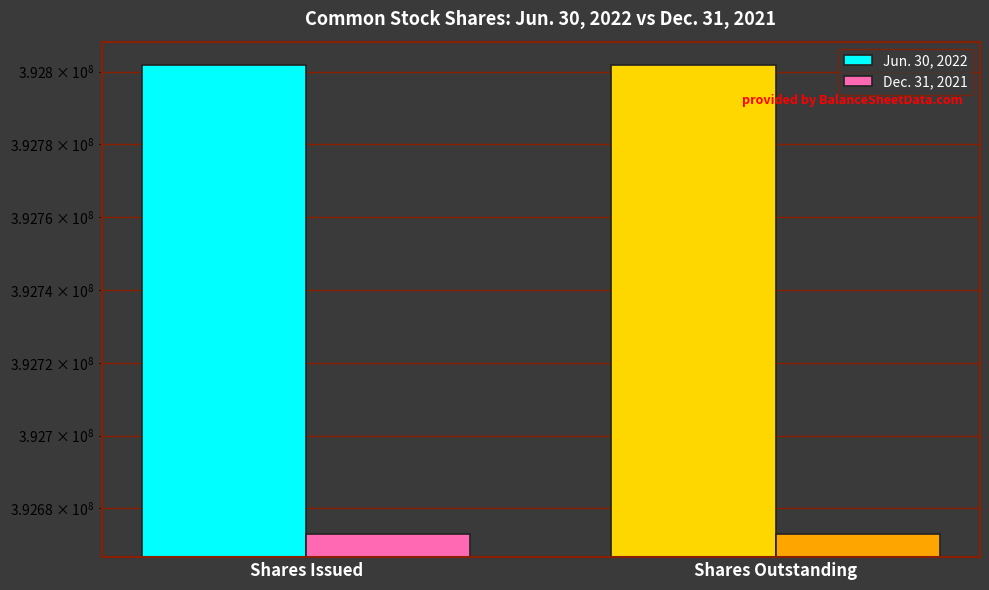

Which series changed the most between Shares Issued and Shares Outstanding?

Jun. 30, 2022